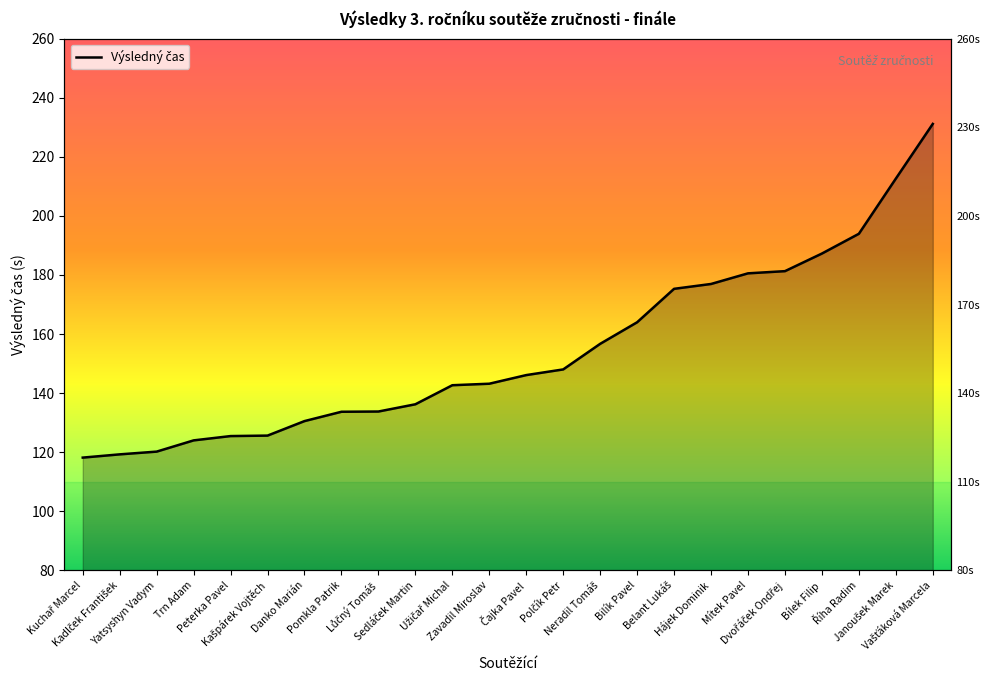

True or false: the data has more than 0 interior local peaks.

False